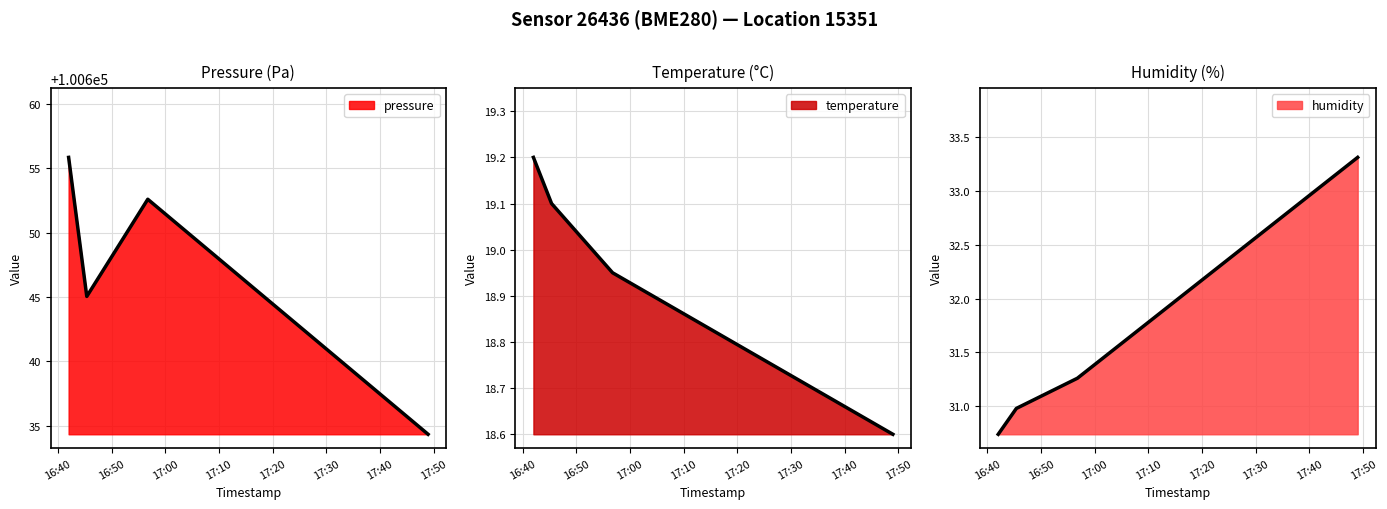

True or false: temperature and pressure cross at least once.

False